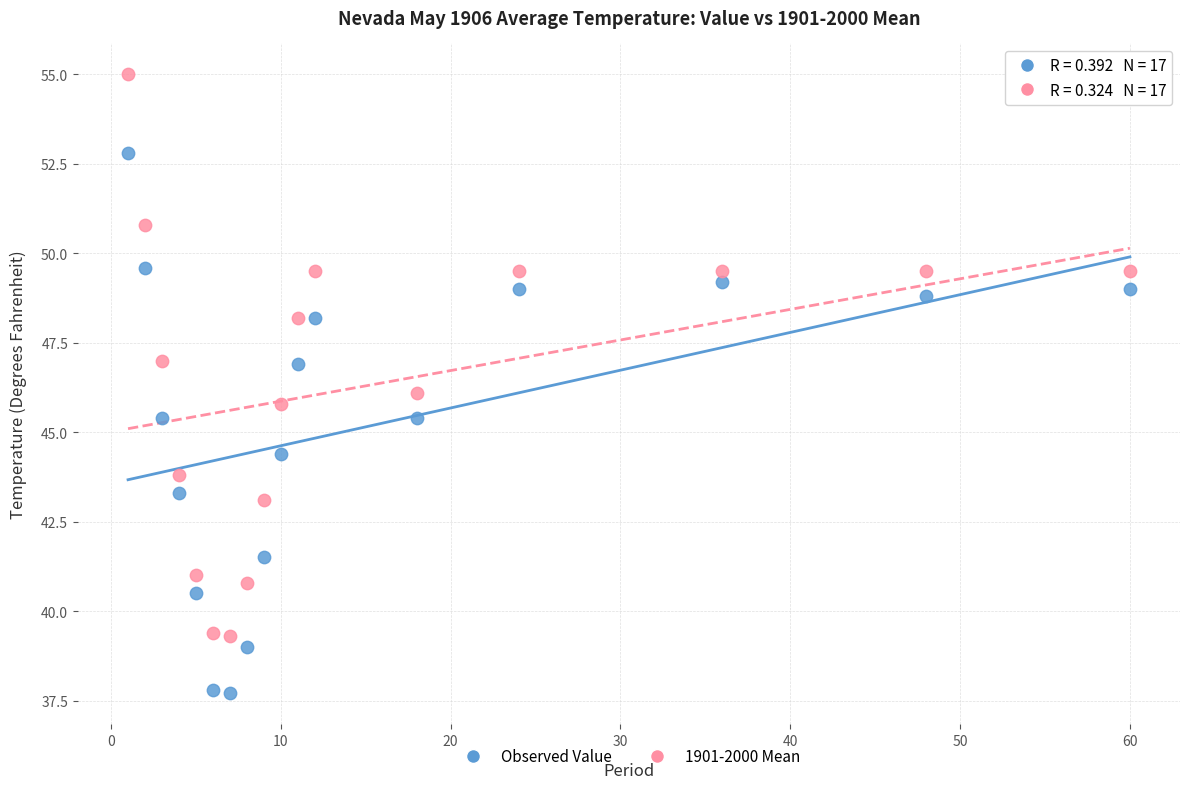

Across all data points, what is the range of X values (max minus min)?

59.0